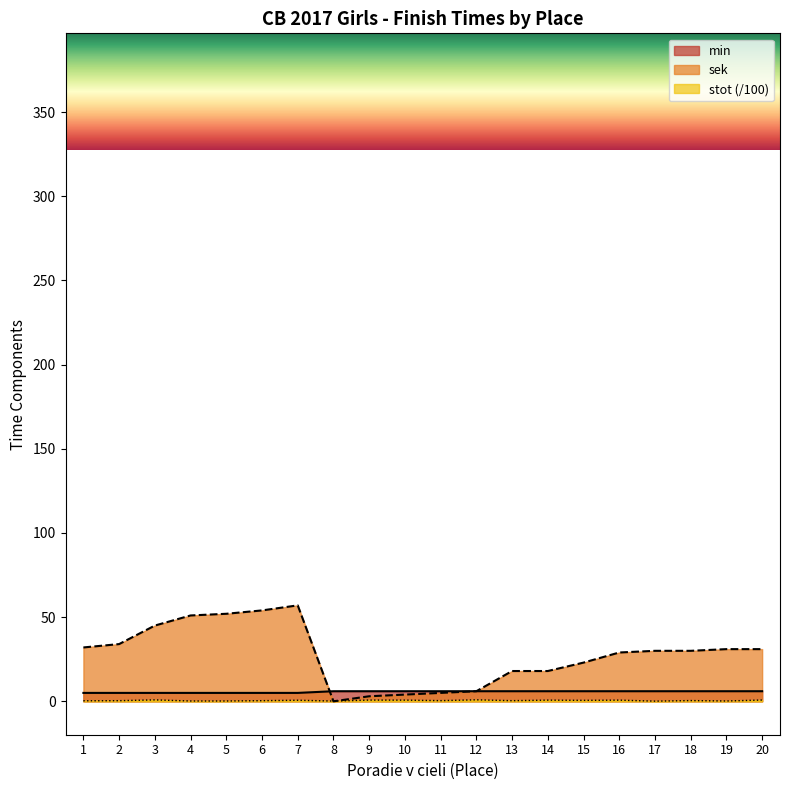

Does the chart have visible grid lines?

No